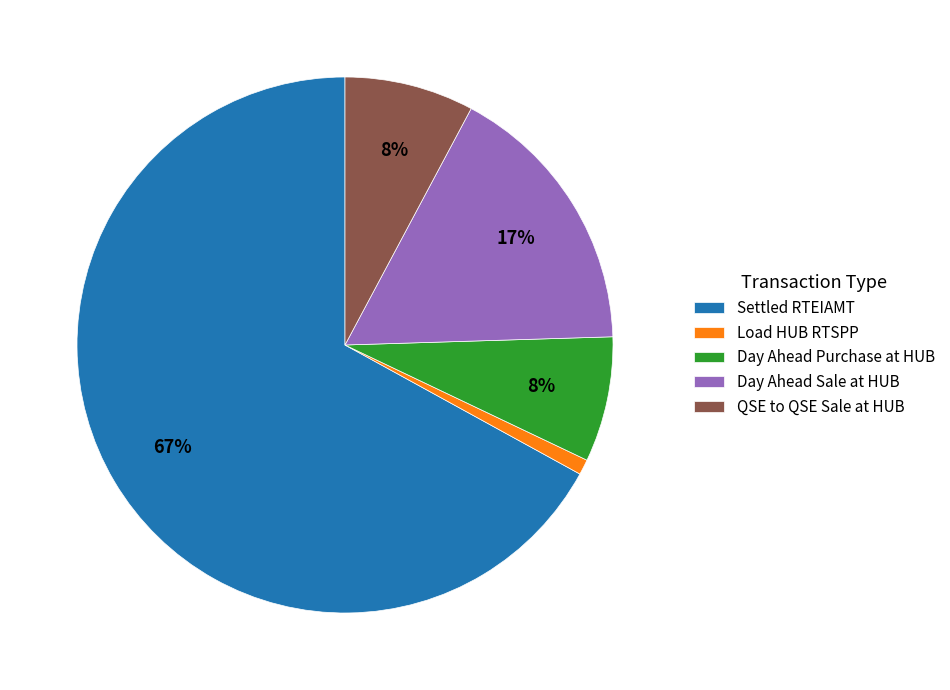

To the nearest percent, what is the average slice percentage?

20%